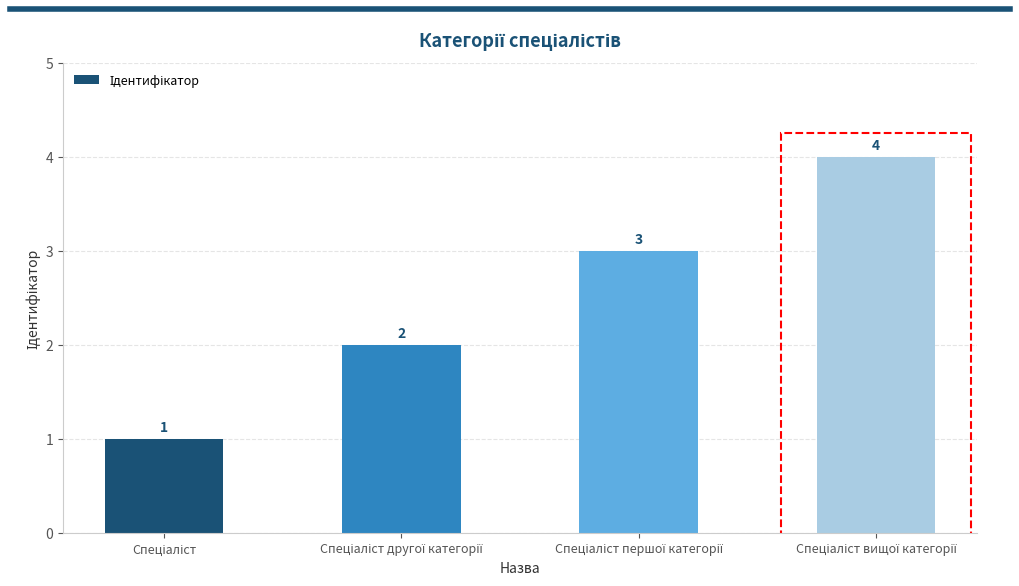

What is the greatest value displayed?

4